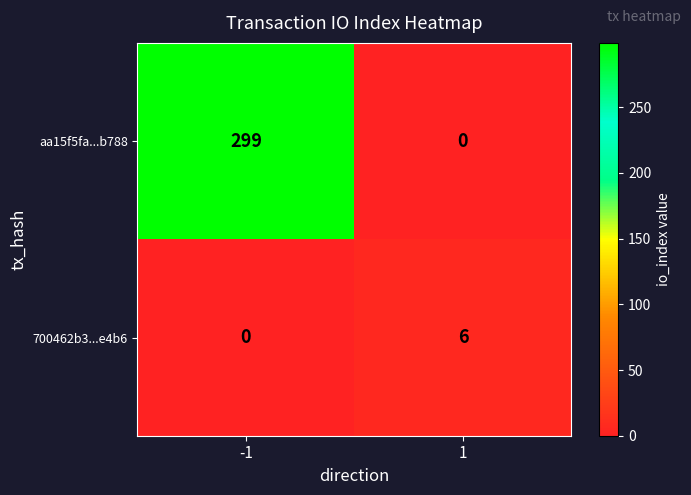

How many data points in aa15f5fa...b788 are less than 299?

1